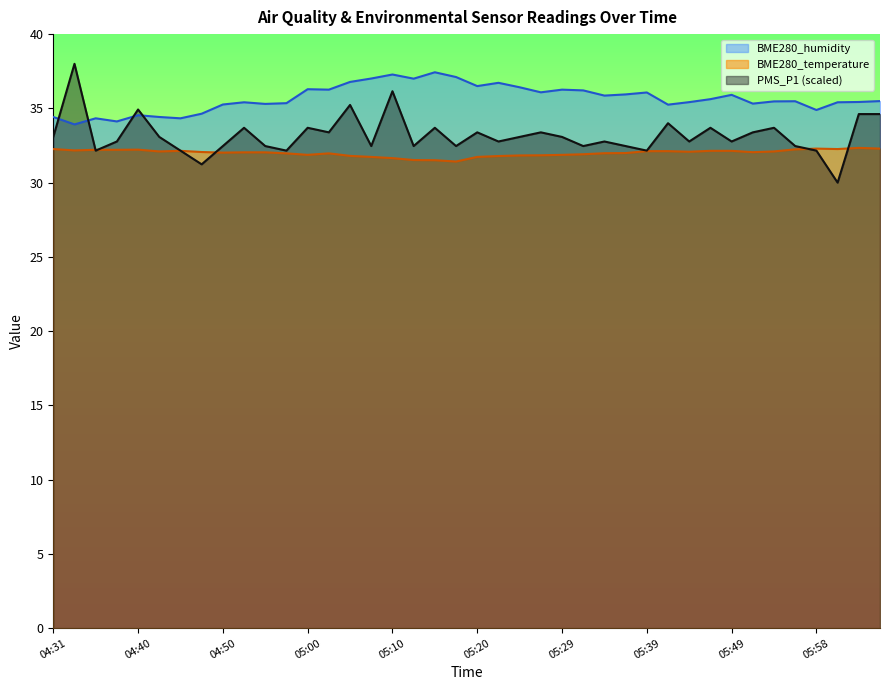

What value does the BME280_humidity series have at 05:39?

36.1